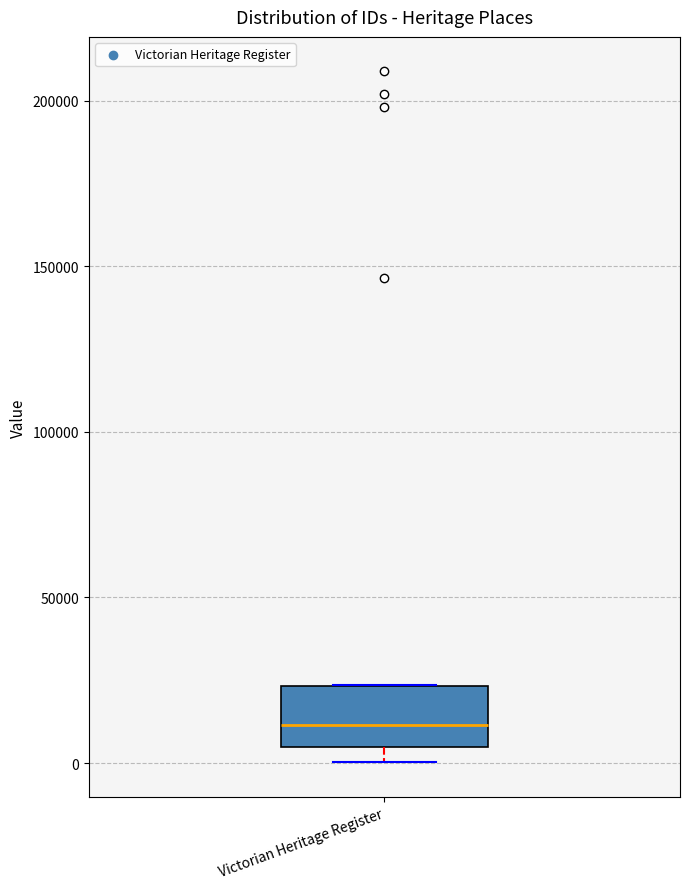

Read this box plot against the y-axis: the position of the median line, the range covered by the box, and the ends of both whiskers. The values are not printed on the chart, so give them approximately, as read against the axis.

median 10000, box 5000 to 25000, whiskers 0 to 25000